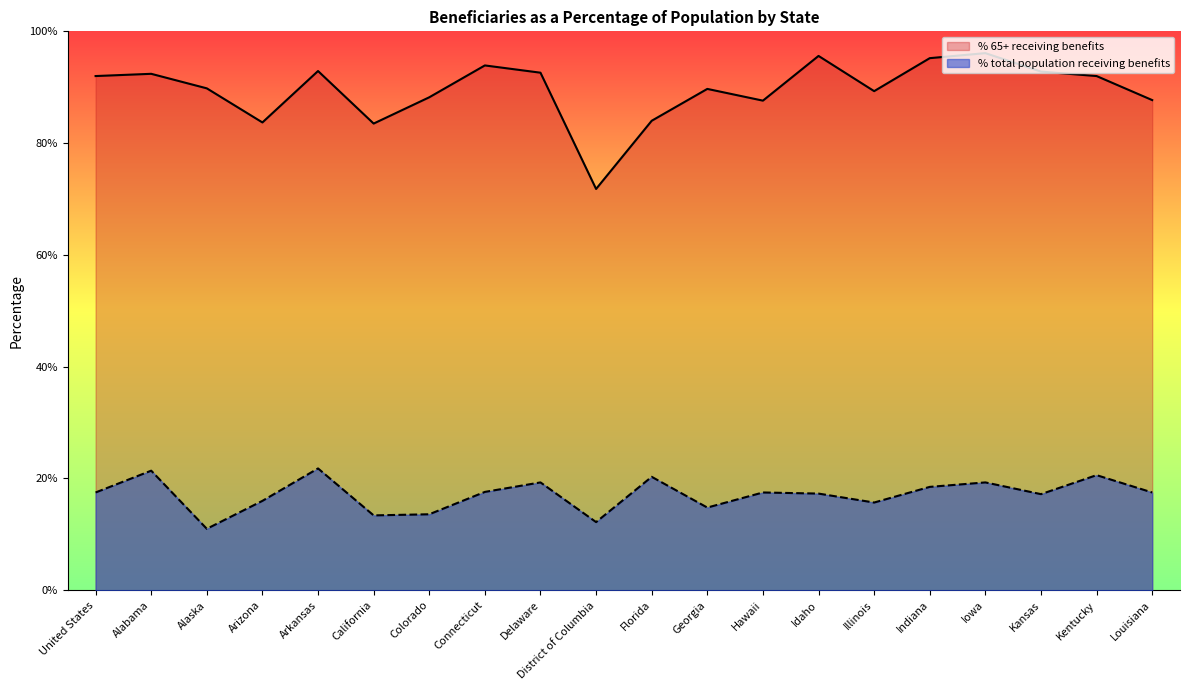

What are all the series names shown in the legend?

% 65+ receiving benefits, % total population receiving benefits